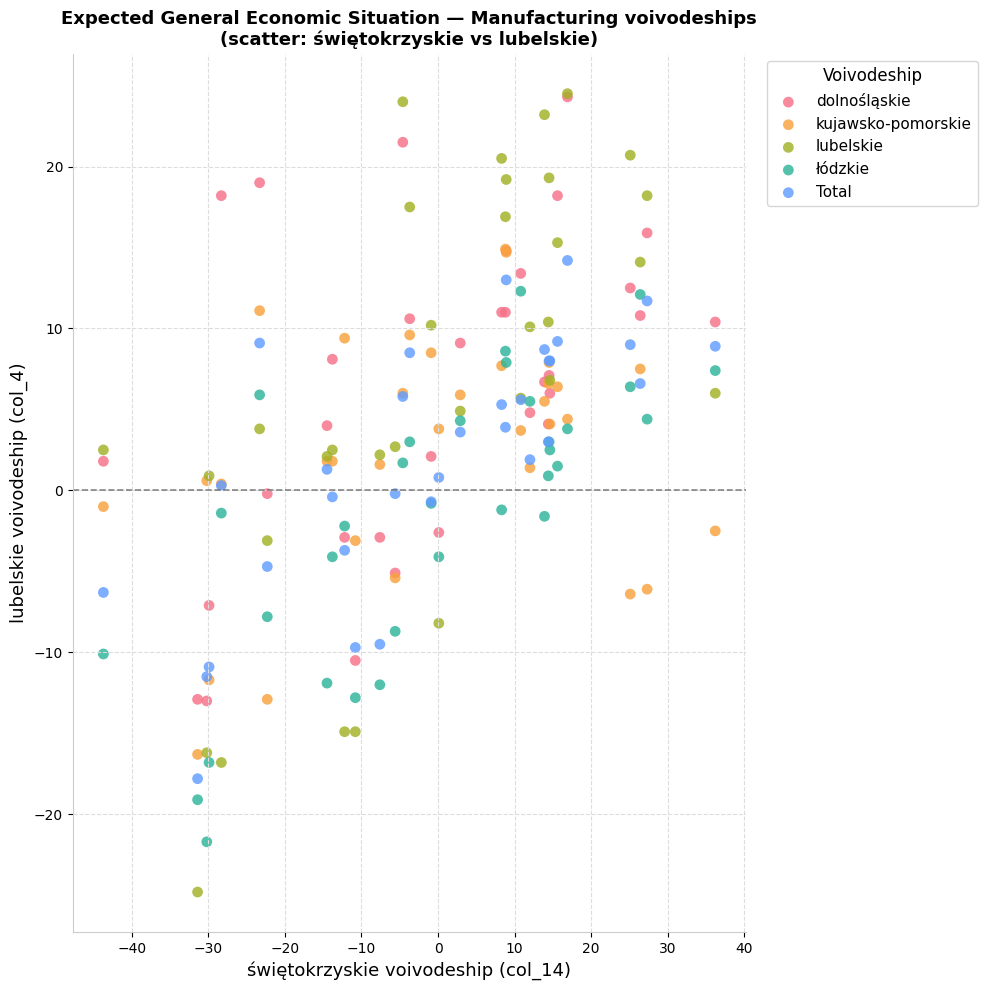

Which series has the largest Y range (max minus min)?

lubelskie